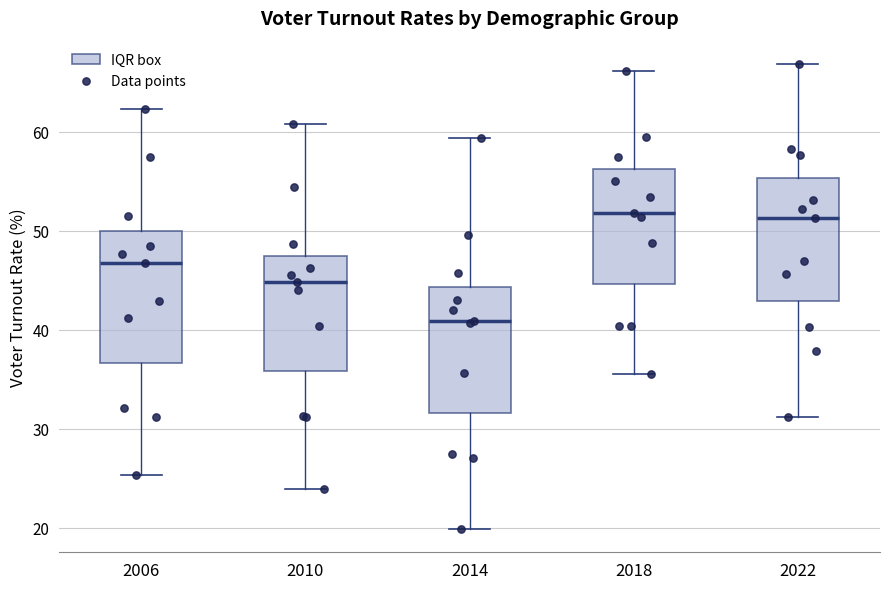

Reading left to right, read every box against the y-axis: the position of its median line, the range the box covers, and the ends of its whiskers. The values are not printed on the chart, so give them approximately, as read against the axis.

2006: median 47, box 37 to 50, whiskers 25 to 62
2010: median 45, box 36 to 47, whiskers 24 to 61
2014: median 41, box 32 to 44, whiskers 20 to 59
2018: median 52, box 45 to 56, whiskers 36 to 66
2022: median 51, box 43 to 55, whiskers 31 to 67